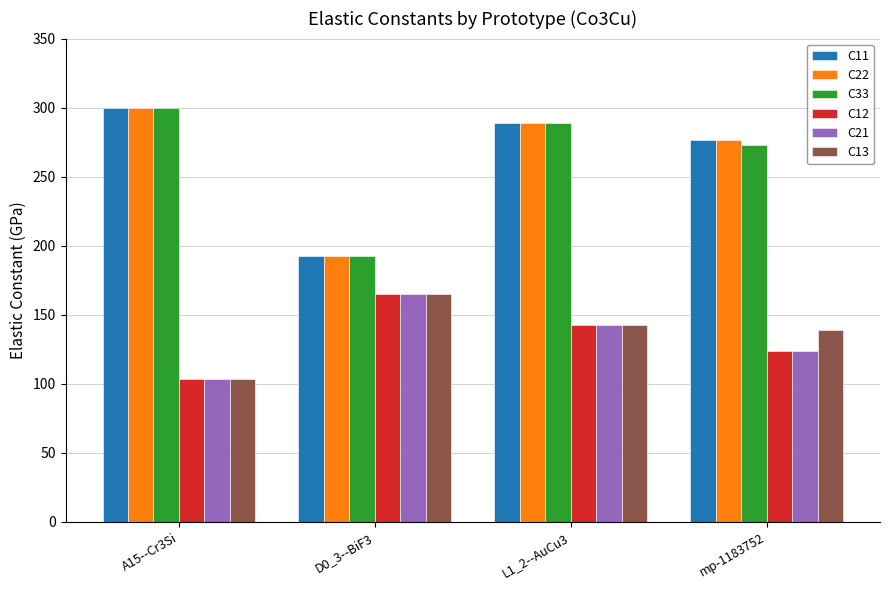

What position from the right is L1_2--AuCu3?

2